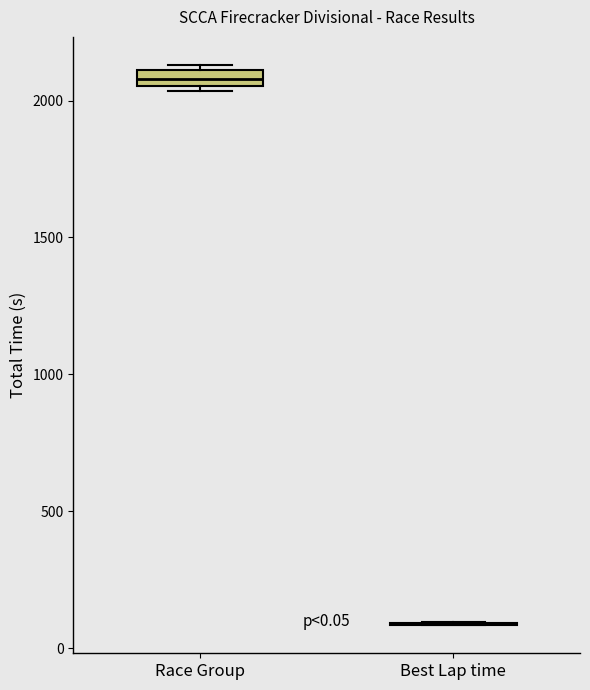

Which box is the tallest, from its lower edge to its upper edge?

Race Group